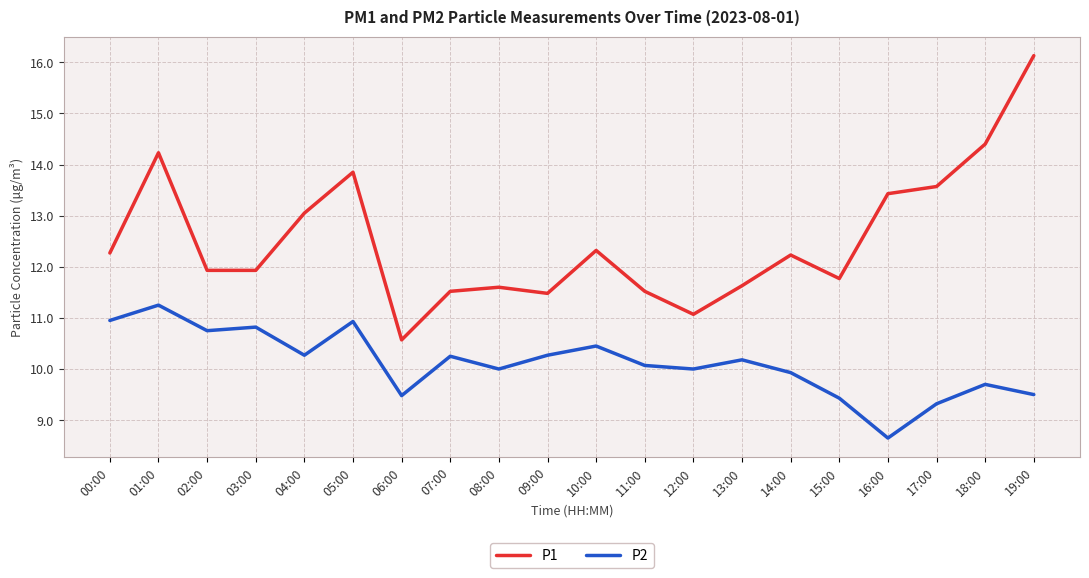

What are all the series names shown in the legend?

P1, P2